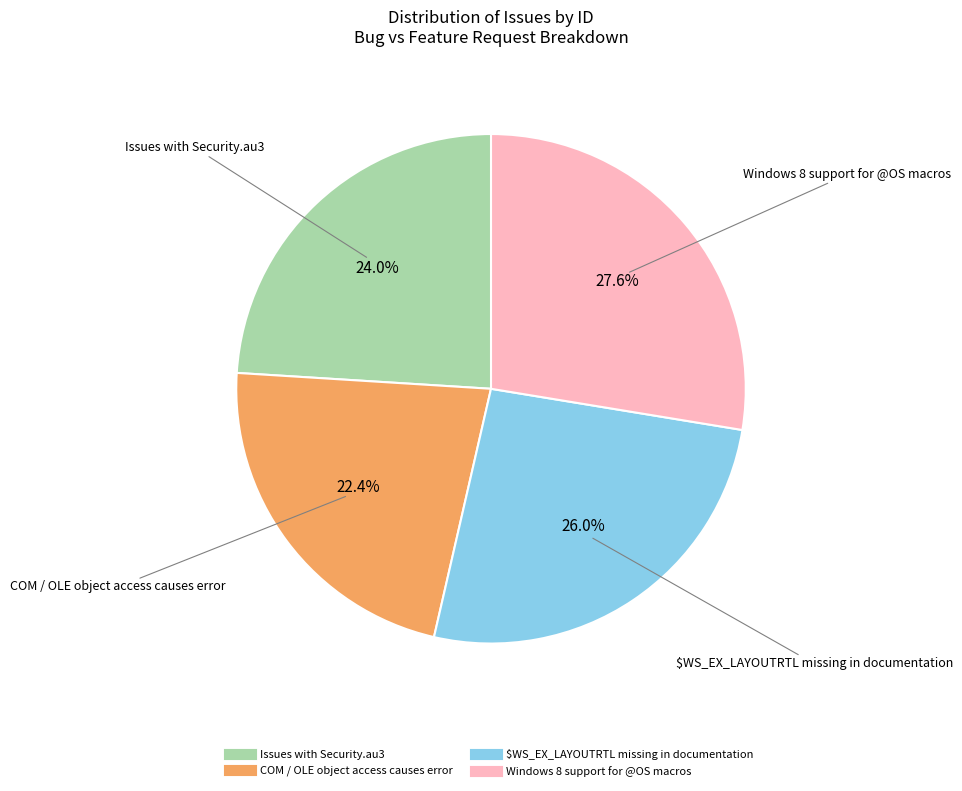

To the nearest percent, what portion does Windows 8 support for @OS macros represent?

28%